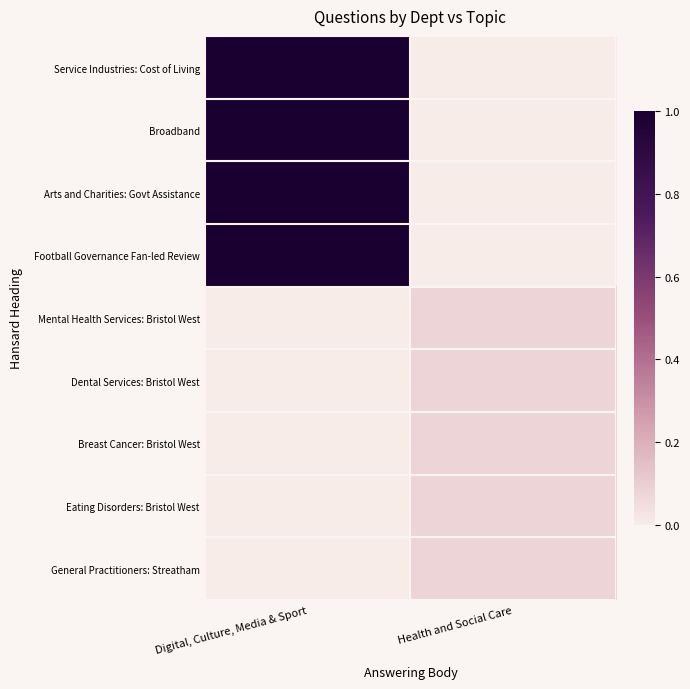

Reading left to right, list all the values displayed in this chart.

Service Industries: Cost of Living: Digital, Culture, Media & Sport=1.0	Health and Social Care=0.0
Broadband: Digital, Culture, Media & Sport=1.0	Health and Social Care=0.0
Arts and Charities: Govt Assistance: Digital, Culture, Media & Sport=1.0	Health and Social Care=0.0
Football Governance Fan-led Review: Digital, Culture, Media & Sport=1.0	Health and Social Care=0.0
Mental Health Services: Bristol West: Digital, Culture, Media & Sport=0.0	Health and Social Care=0.1
Dental Services: Bristol West: Digital, Culture, Media & Sport=0.0	Health and Social Care=0.1
Breast Cancer: Bristol West: Digital, Culture, Media & Sport=0.0	Health and Social Care=0.1
Eating Disorders: Bristol West: Digital, Culture, Media & Sport=0.0	Health and Social Care=0.1
General Practitioners: Streatham: Digital, Culture, Media & Sport=0.0	Health and Social Care=0.1